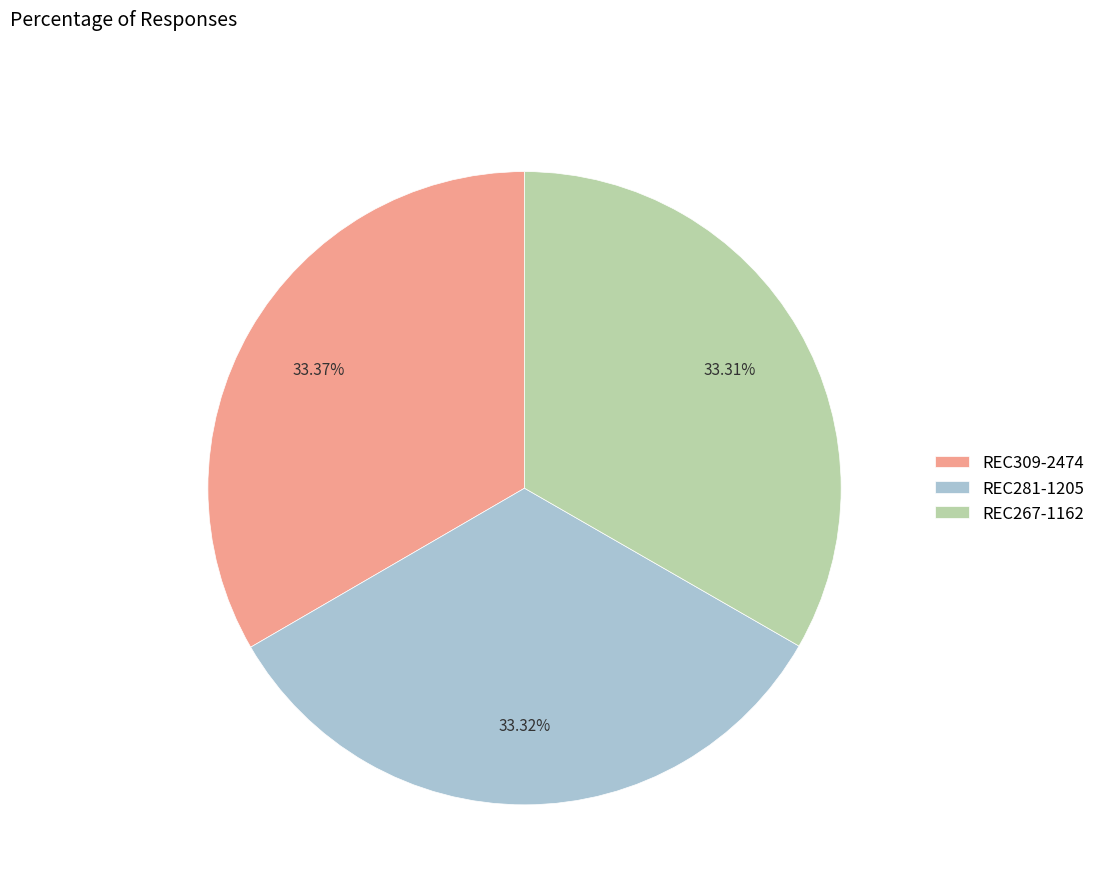

What is the ratio of the value at REC281-1205 to the value at REC309-2474?

1.0